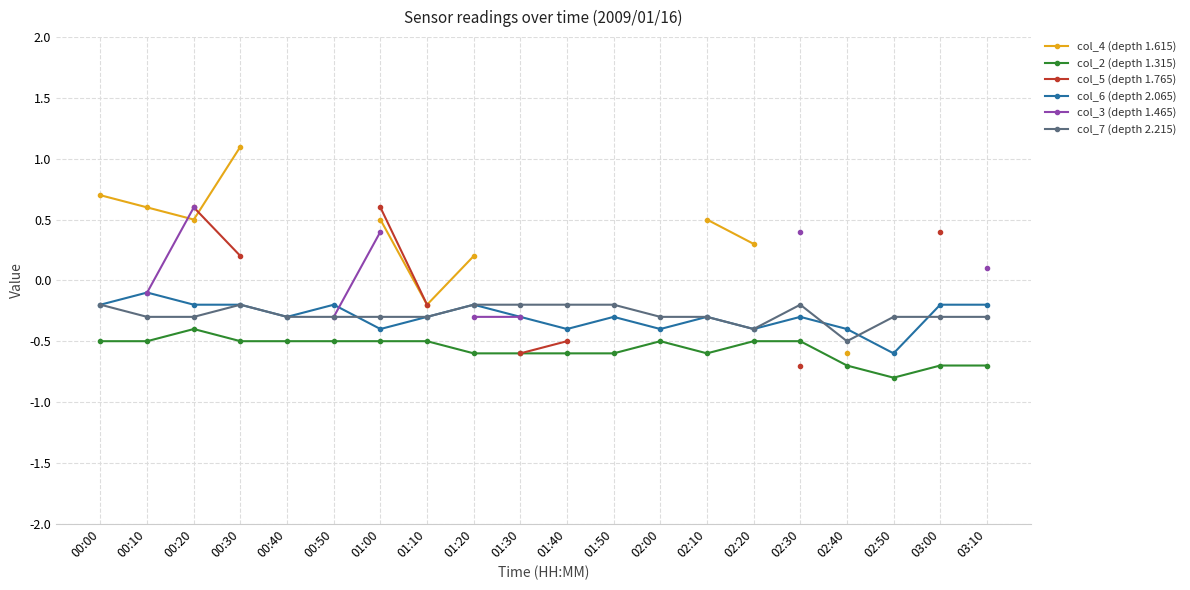

Which series has the largest range (max minus min)?

col_4 (depth 1.615)